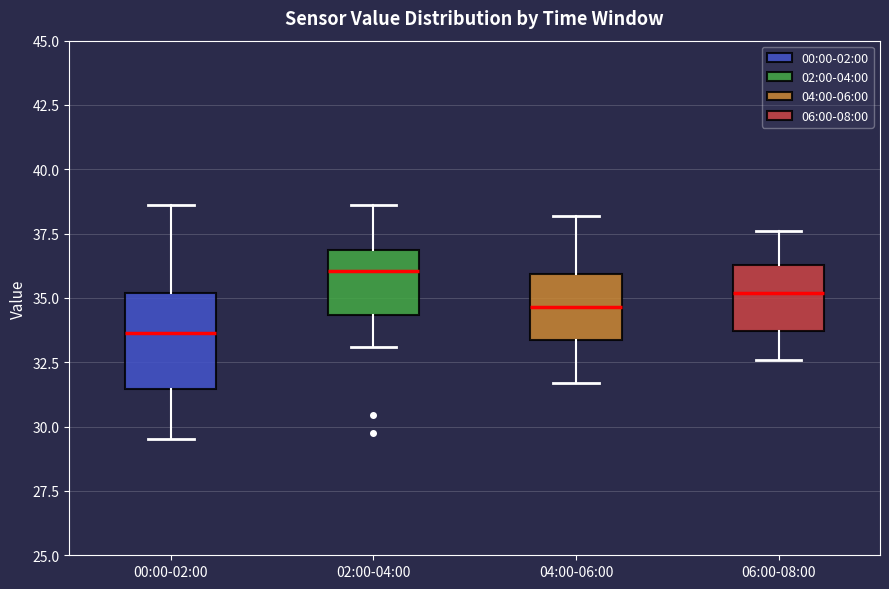

Which box is the tallest, from its lower edge to its upper edge?

00:00-02:00